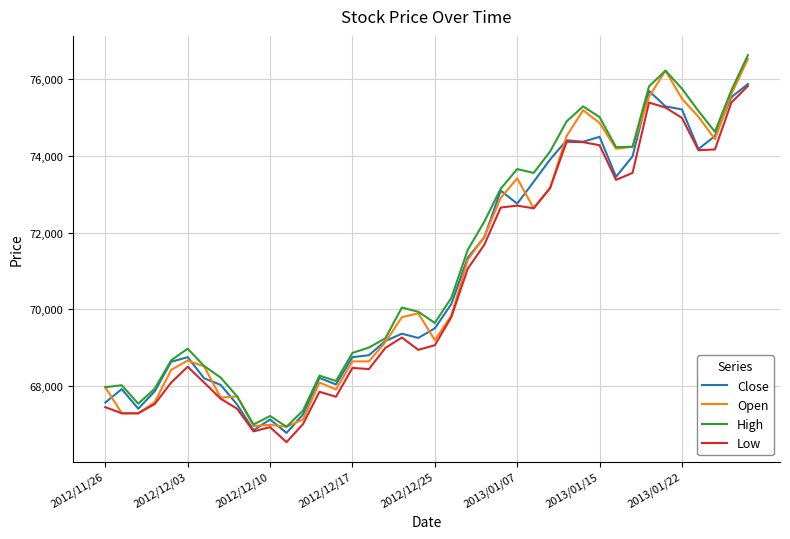

What is the maximum value shown in the chart?

76610